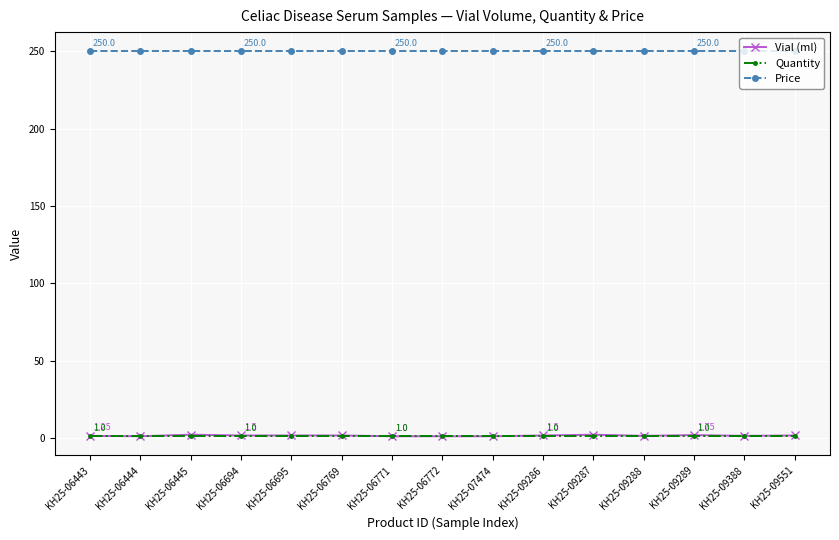

True or false: Quantity and Price cross at least once.

False